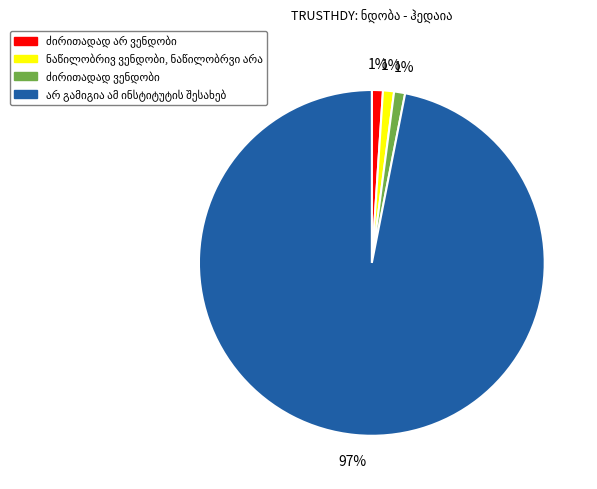

To the nearest percent, what is the difference between the largest and smallest slice percentages?

96%